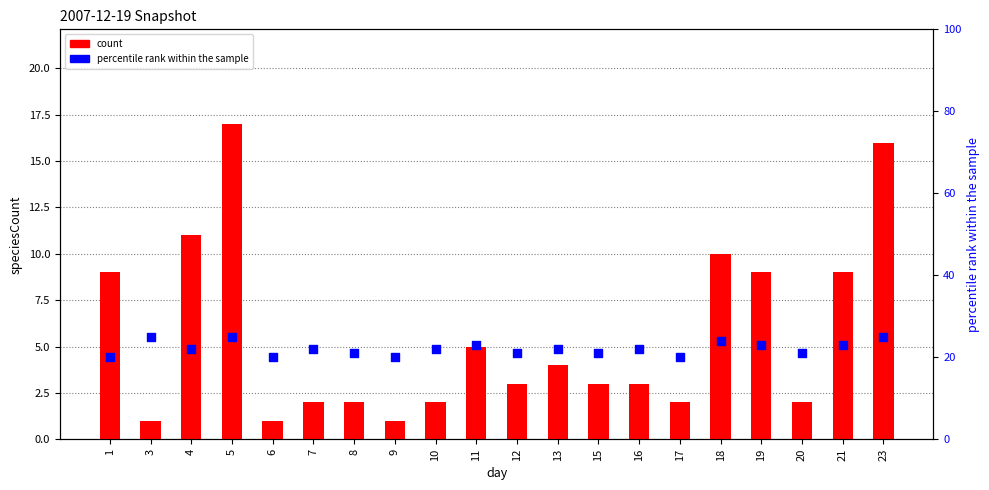

What are all the series names shown in the legend?

count, percentile rank within the sample